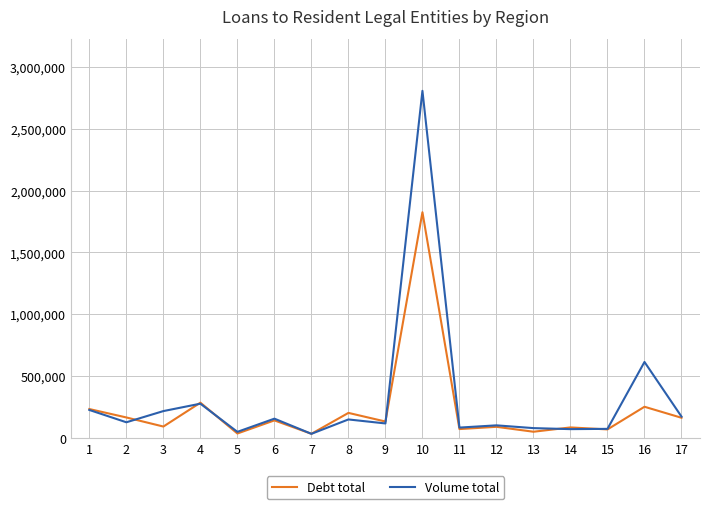

How many values in the Volume total series are below 125782?

8